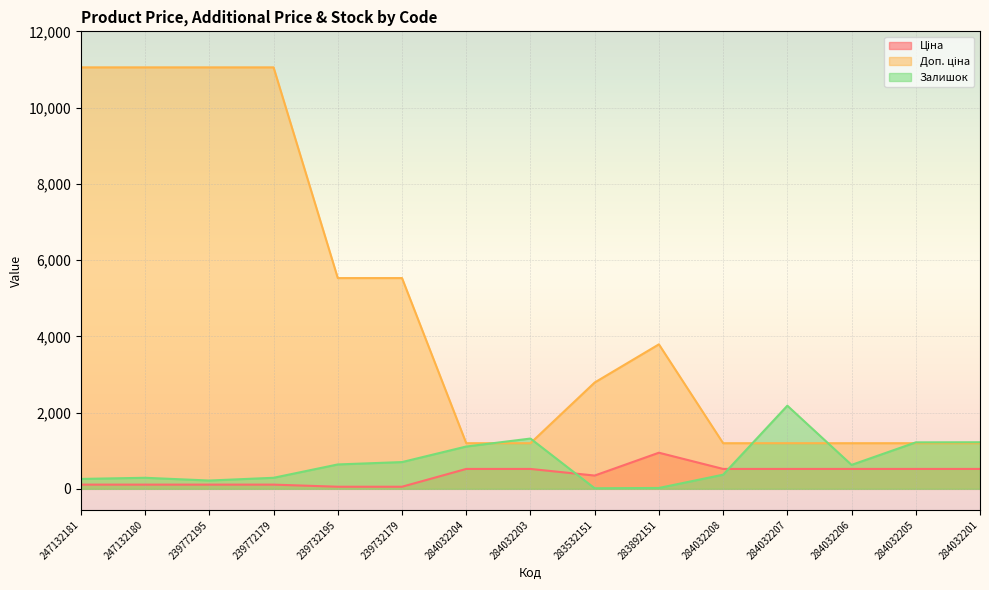

Rank the categories by Доп. ціна value from lowest to highest.

284032204, 284032203, 284032208, 284032207, 284032206, 284032205, 284032201, 283532151, 283892151, 239732195, 239732179, 247132181, 247132180, 239772195, 239772179